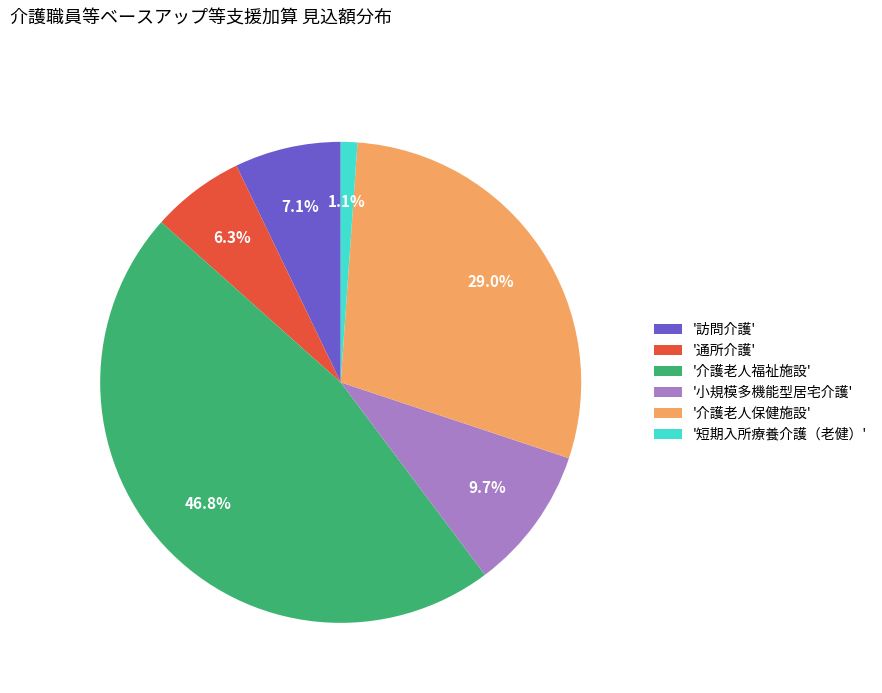

How many slices are in this pie chart?

6